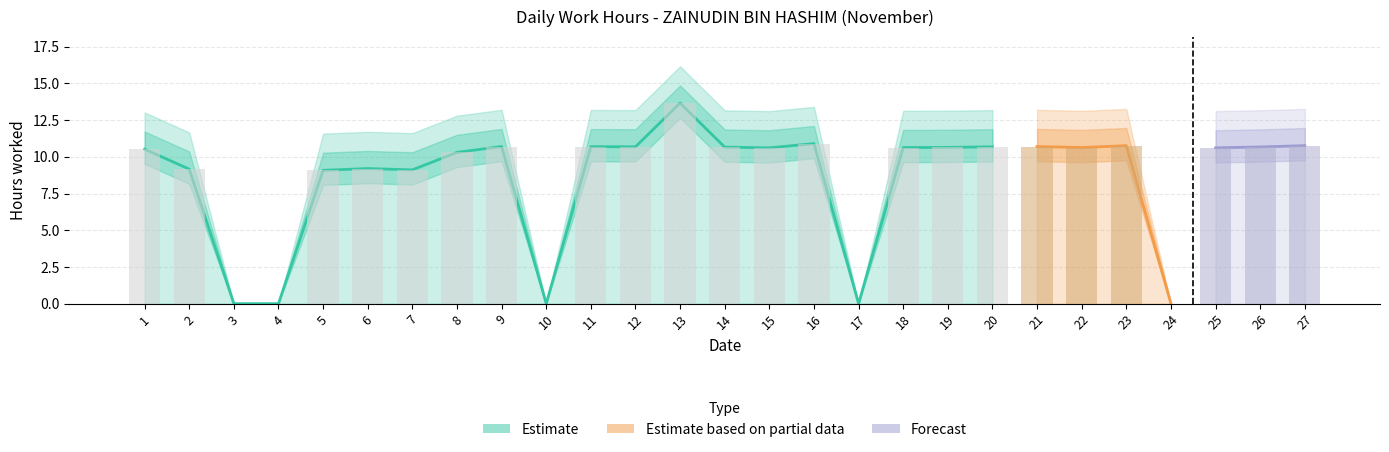

Between 23 and 8, which is larger?

23